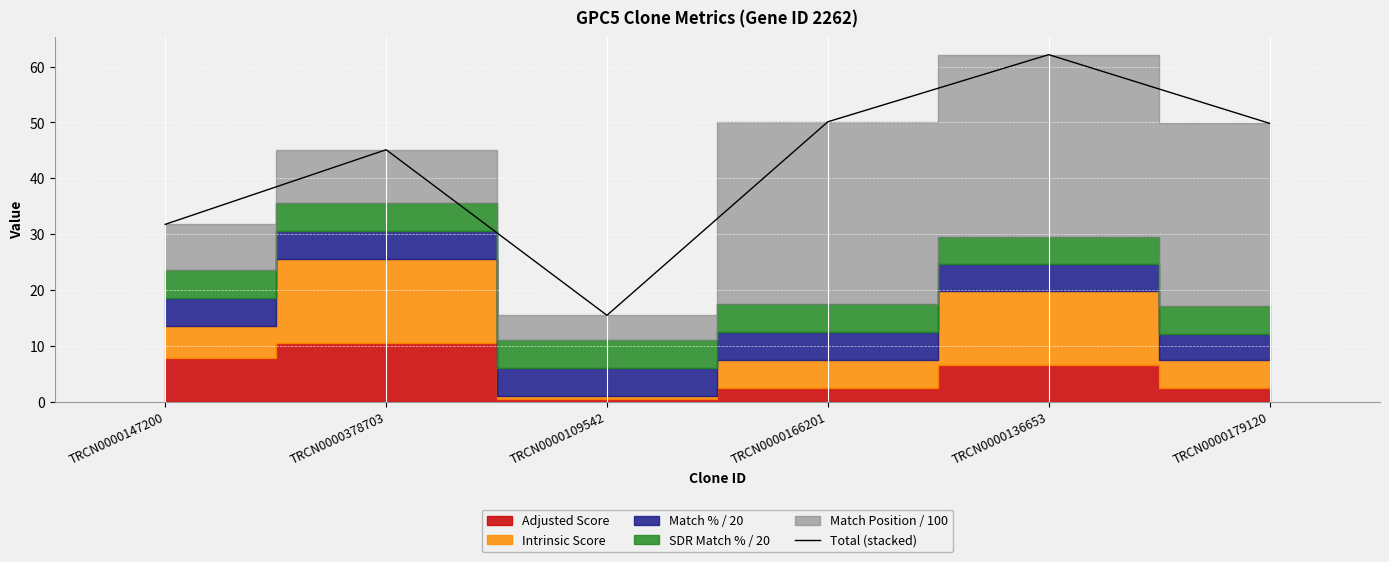

The chart shows a value of 31.7 at TRCN0000147200. True or false?

True